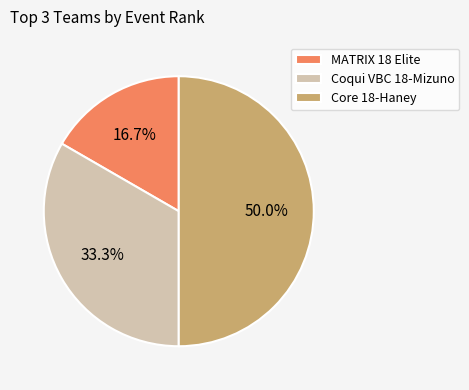

To the nearest percent, what is the difference between the largest and smallest slice percentages?

33%